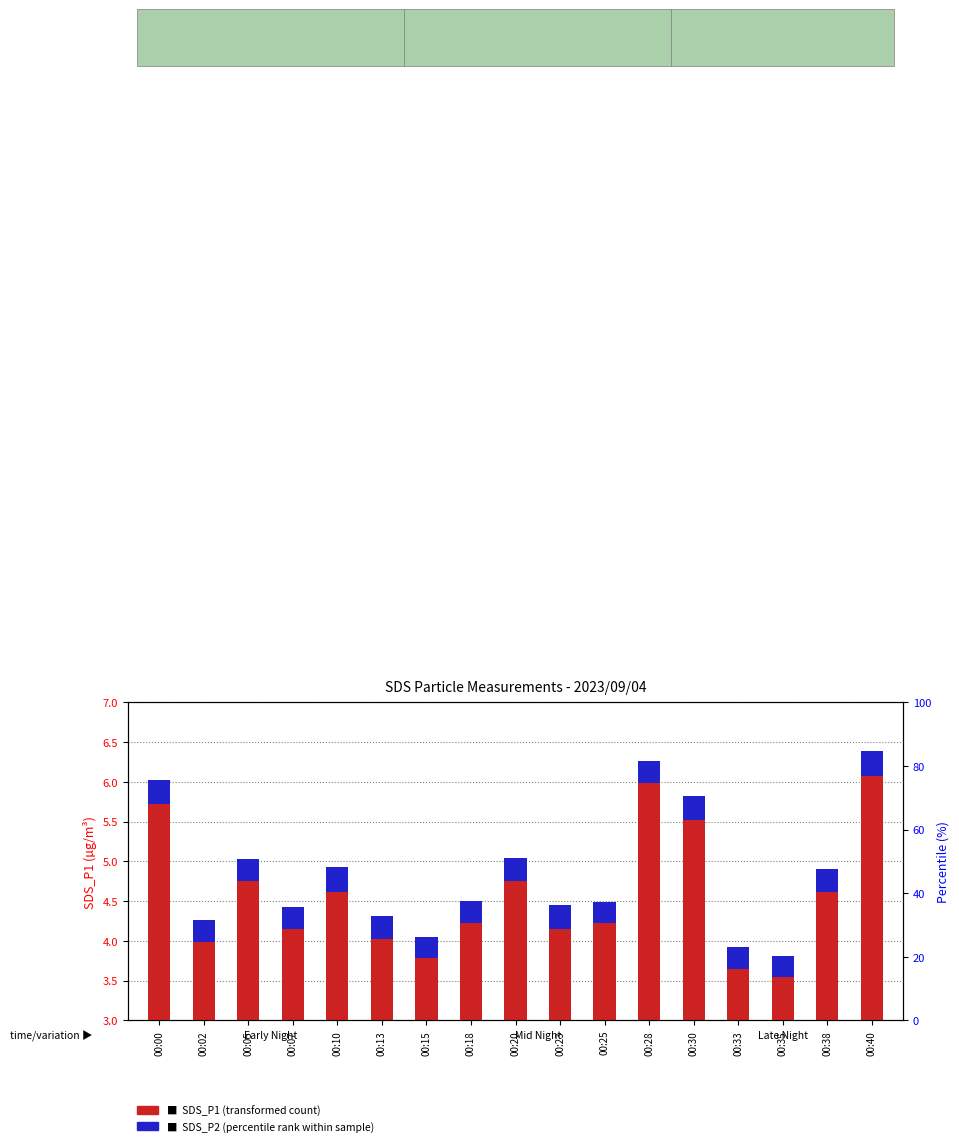

Rank the series by their average value, from highest to lowest.

SDS_P1 (transformed count), SDS_P2 (percentile rank within sample)